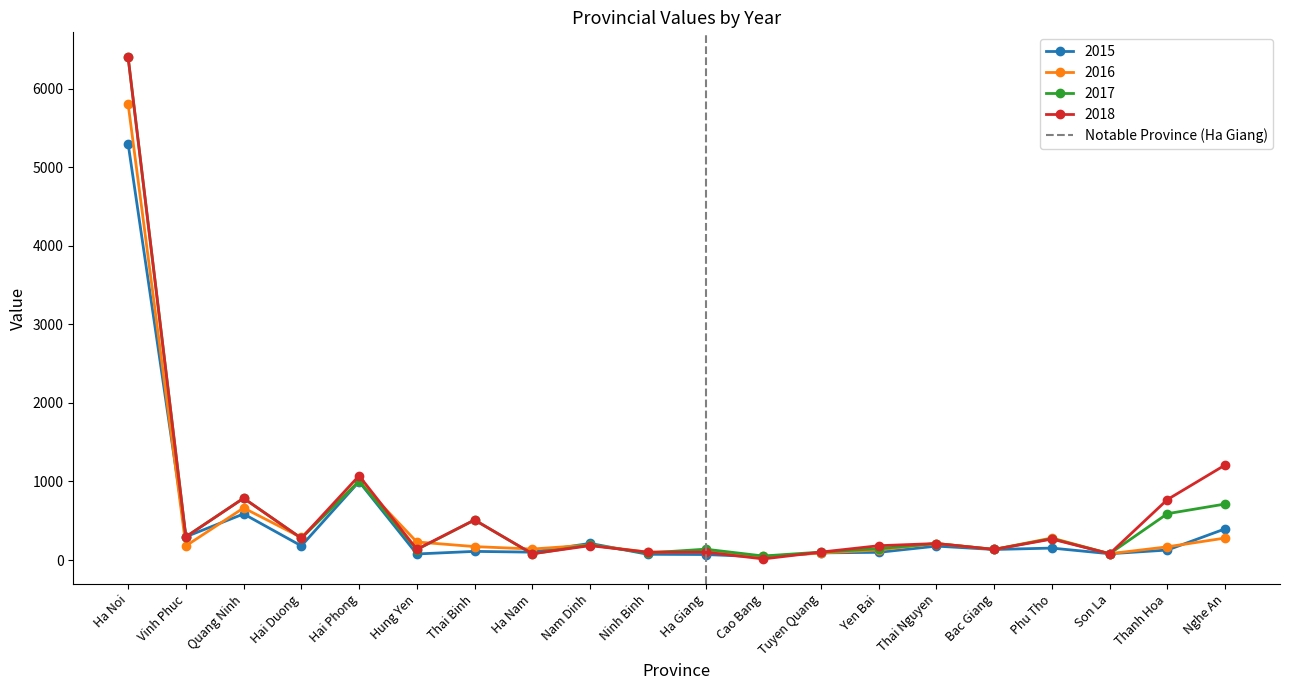

Is the value of 2018 at Tuyen Quang greater than the value of 2015 at Ha Noi?

No